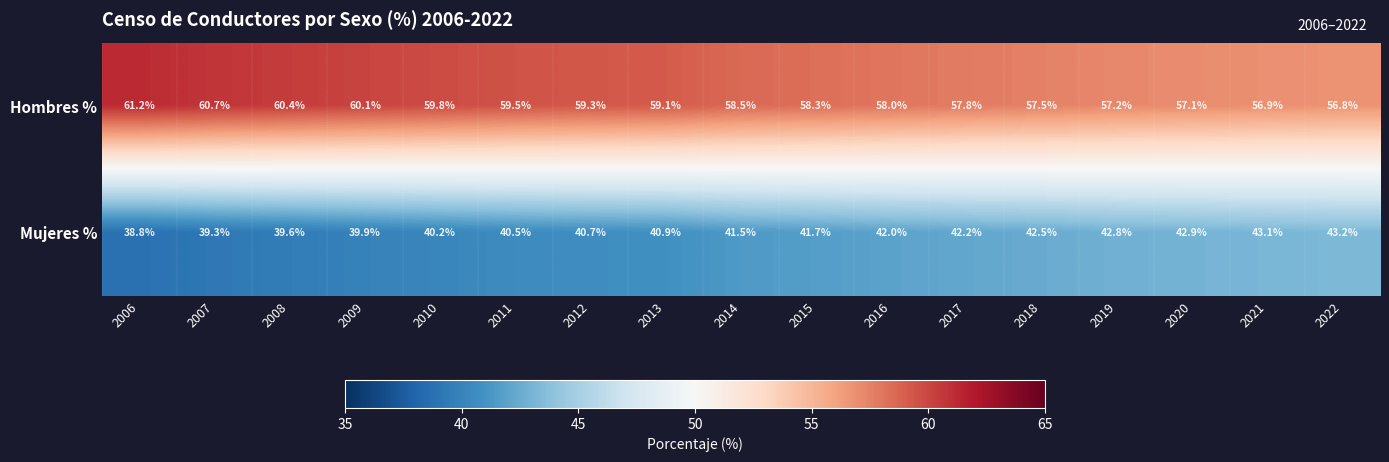

List the series in order of their peak value, lowest first.

Mujeres %, Hombres %